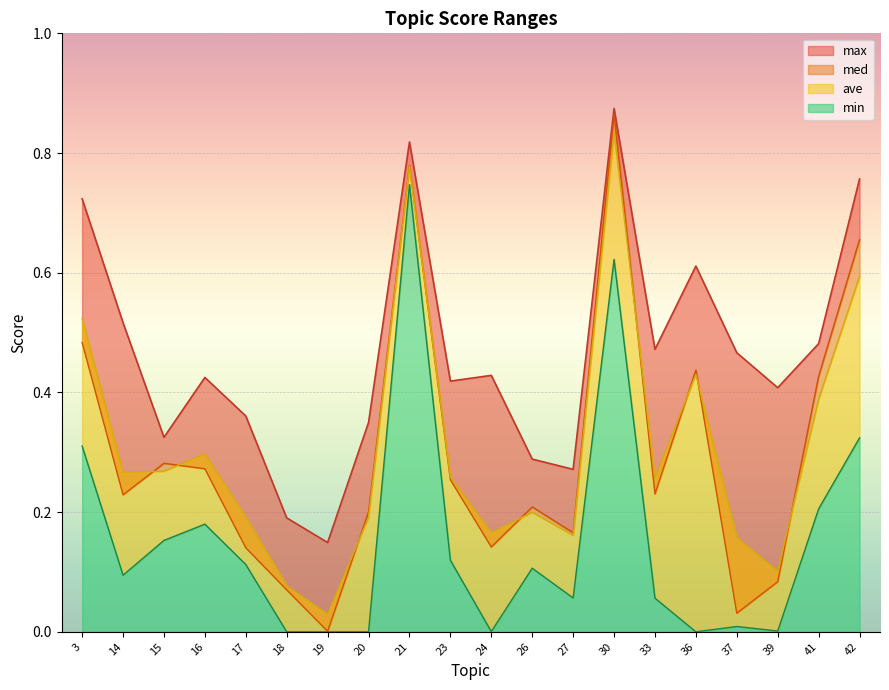

True or false: max and med intersect in this chart.

False